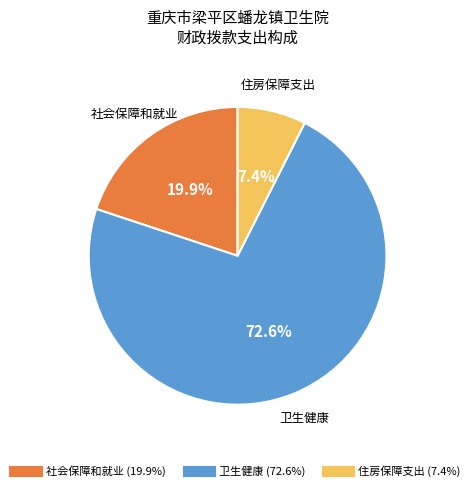

To the nearest percent, what is the average slice percentage?

33%